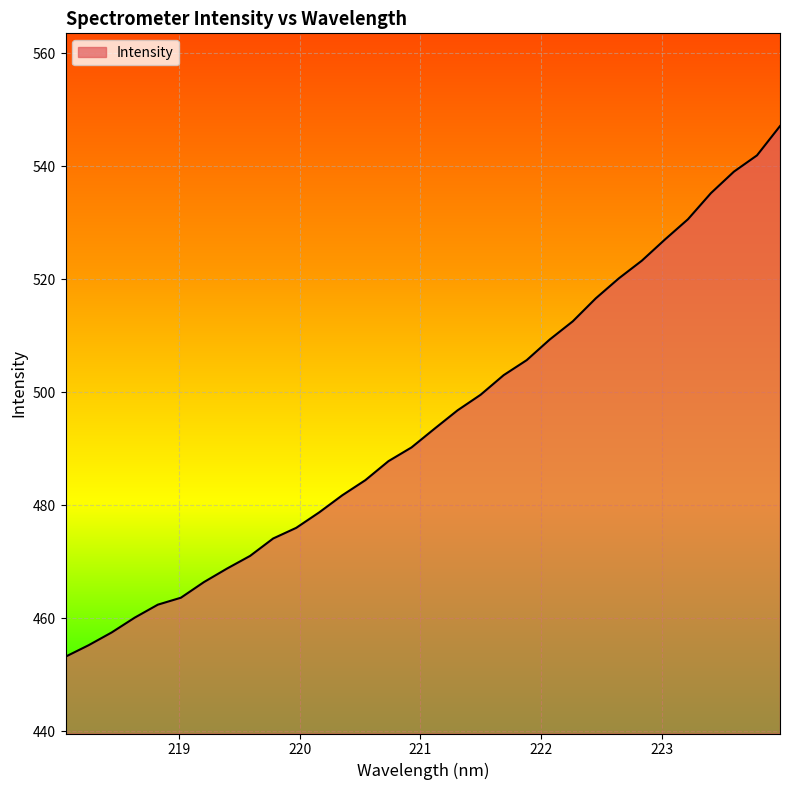

What is the difference between the second highest and second lowest values?

86.7